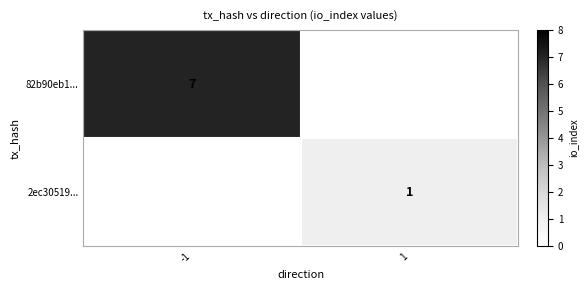

At how many categories does at least one series exceed 2?

1